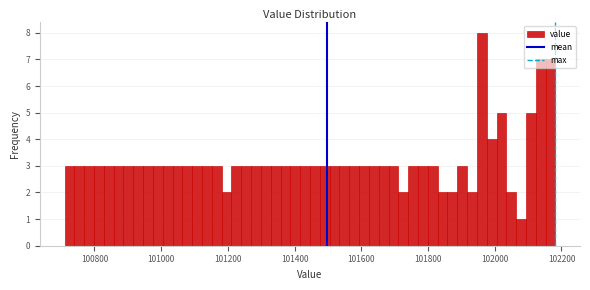

Read against the x-axis, roughly where is the centre of the tallest bar?

101960